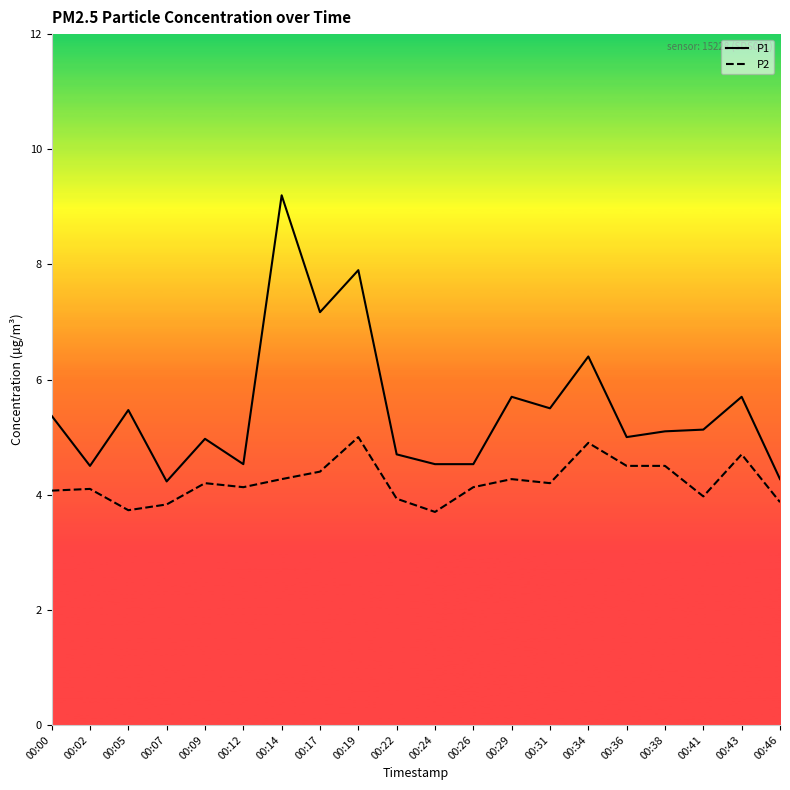

How many series are shown in this chart?

2